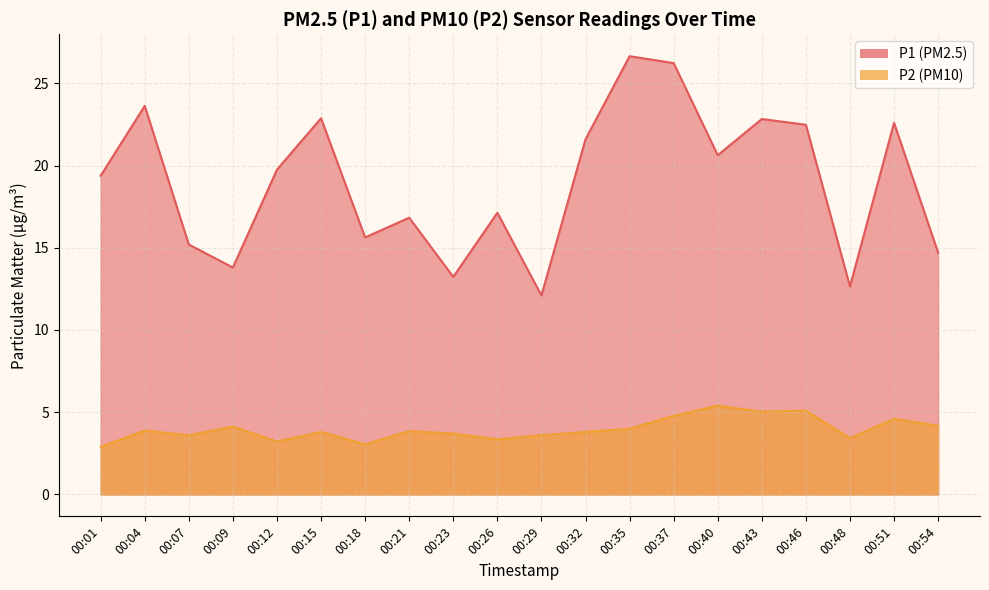

Rank the categories by P1 value from lowest to highest.

00:29, 00:48, 00:23, 00:09, 00:54, 00:07, 00:18, 00:21, 00:26, 00:01, 00:12, 00:40, 00:32, 00:46, 00:51, 00:43, 00:15, 00:04, 00:37, 00:35